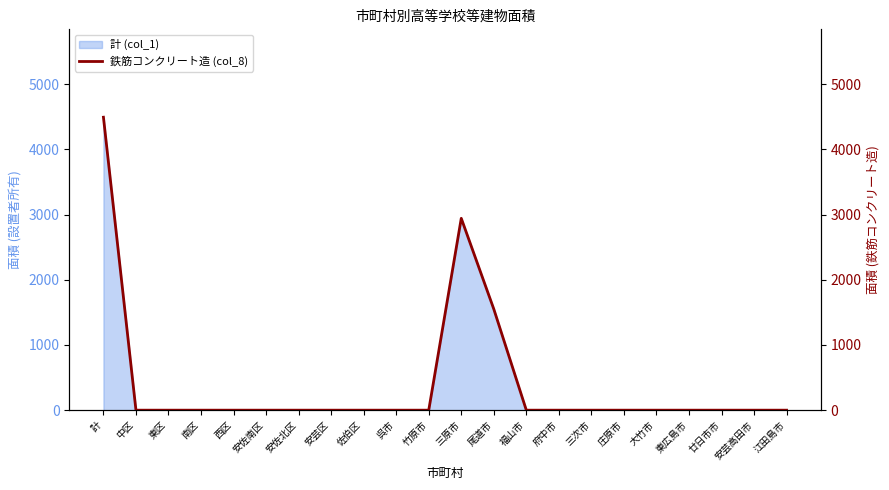

The value at 三原市 is 1728. True or false?

False